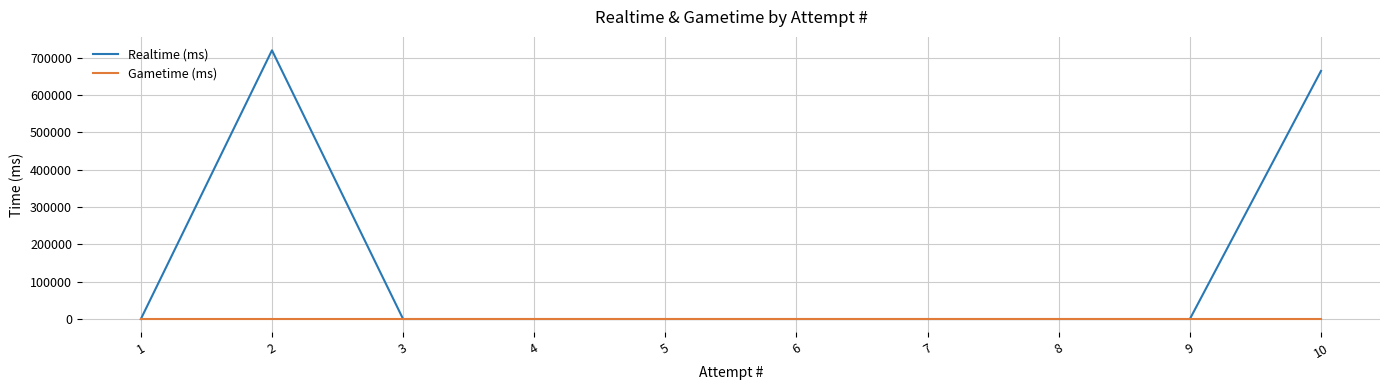

Rank the series by their average value, from lowest to highest.

Gametime (ms), Realtime (ms)